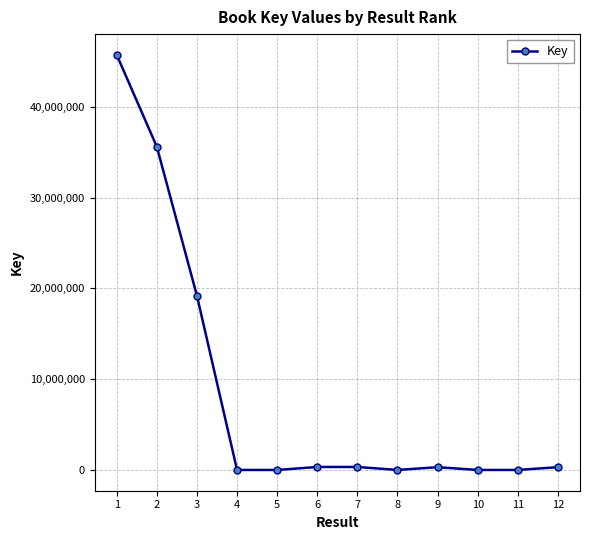

What is the change in value from 6 to 12?

-23289